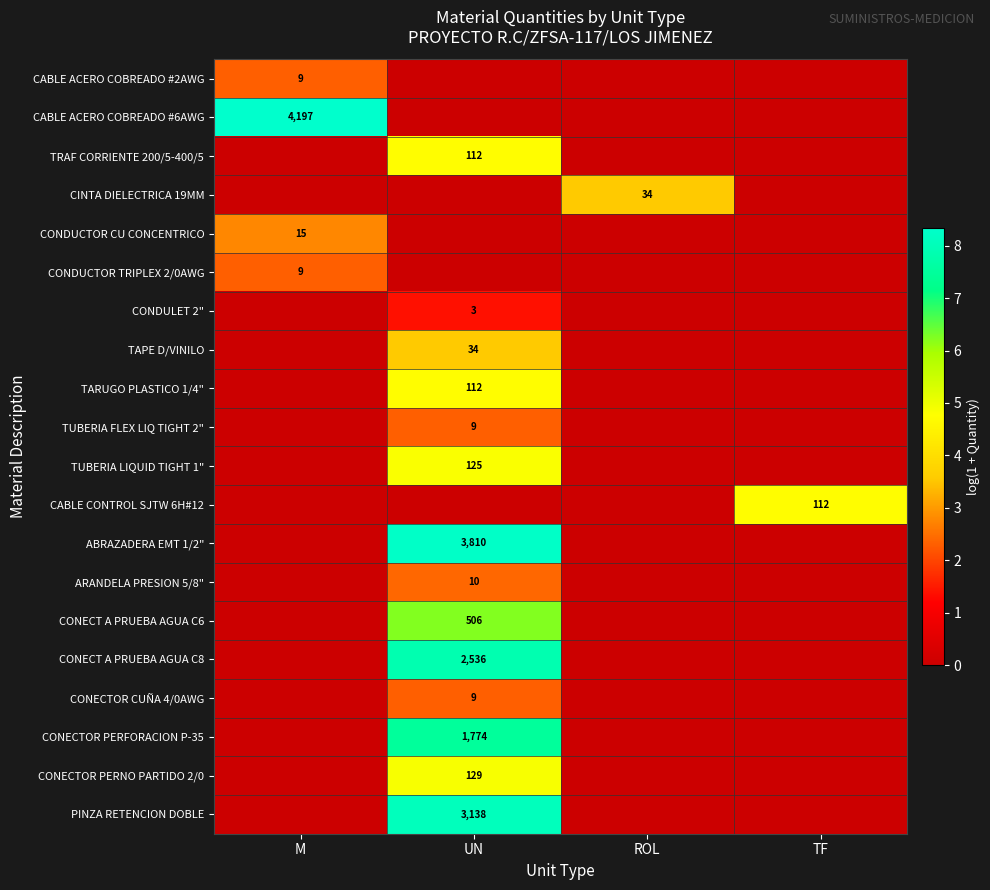

Is it true that TUBERIA LIQUID TIGHT 1" equals 77 at UN?

False